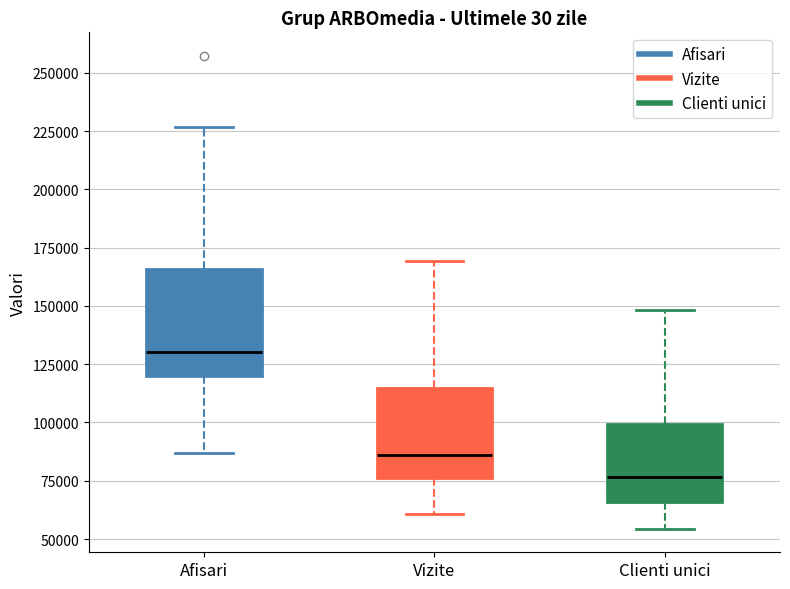

Where is the lower edge of the box for Afisari on the y-axis? The values are not printed on the chart, so give them approximately, as read against the axis.

120000